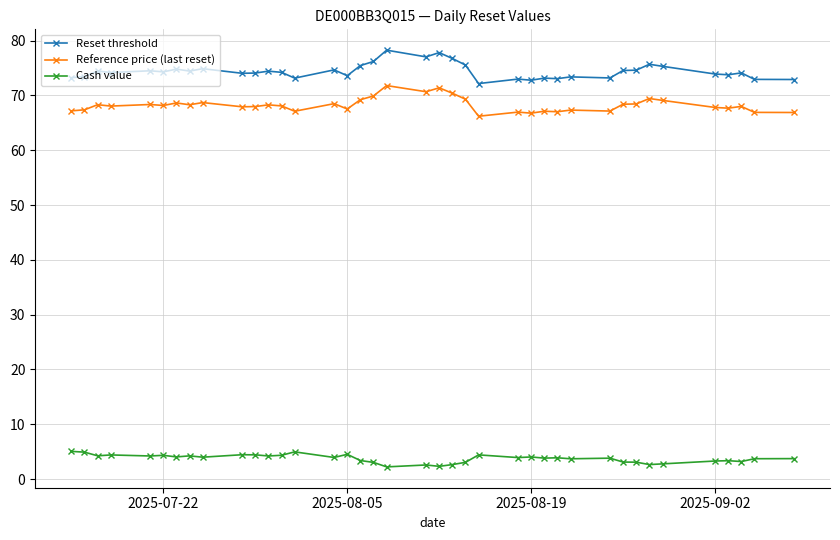

Count the number of data series in this chart.

3